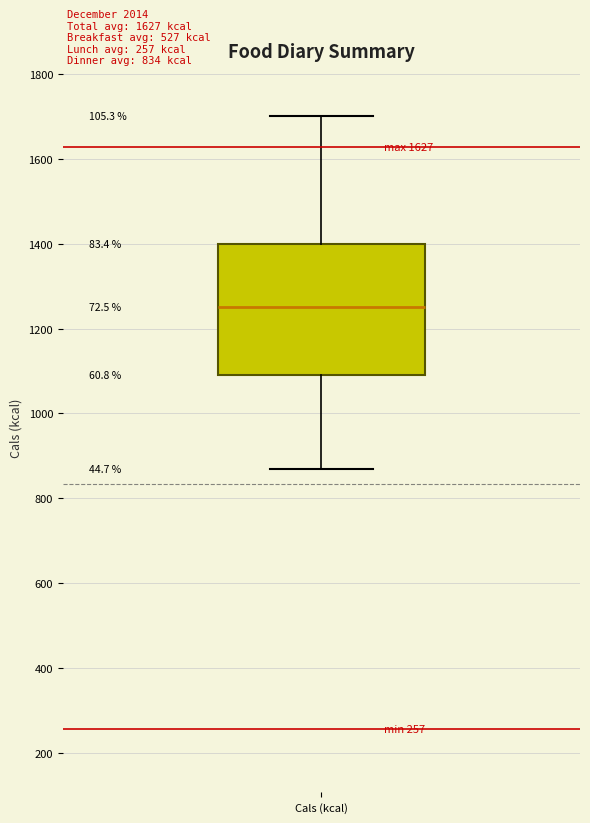

Transcribe this box plot: give where the median line is, the range the box spans, and where the two whiskers end, as read against the y-axis. The values are not printed on the chart, so give them approximately, as read against the axis.

median 1260, box 1100 to 1400, whiskers 880 to 1700